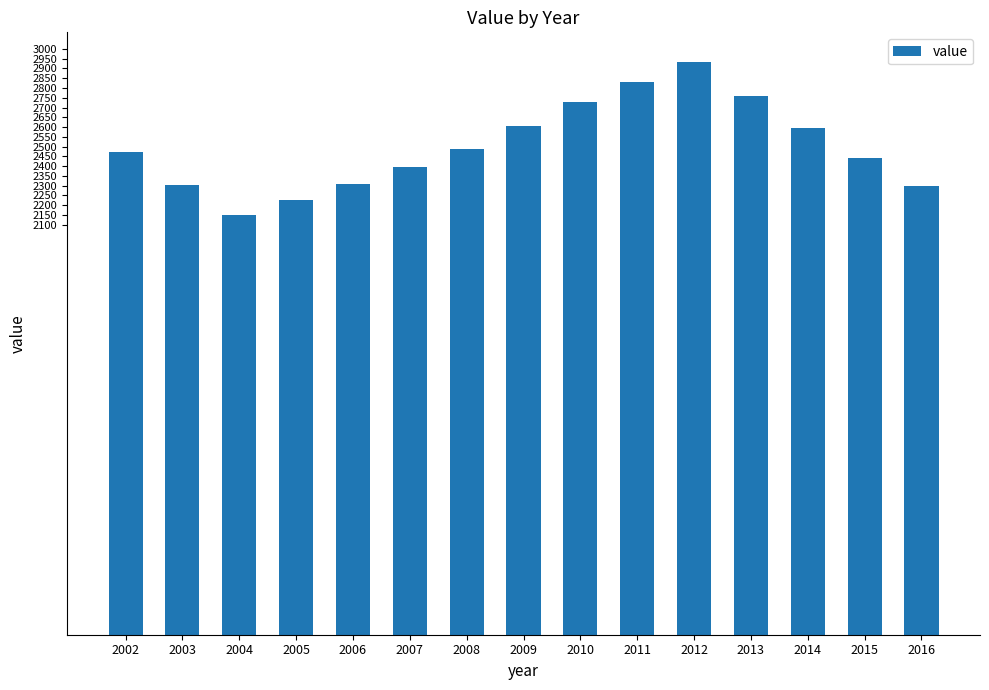

True or false: the data shows 2760 at 2013.

True